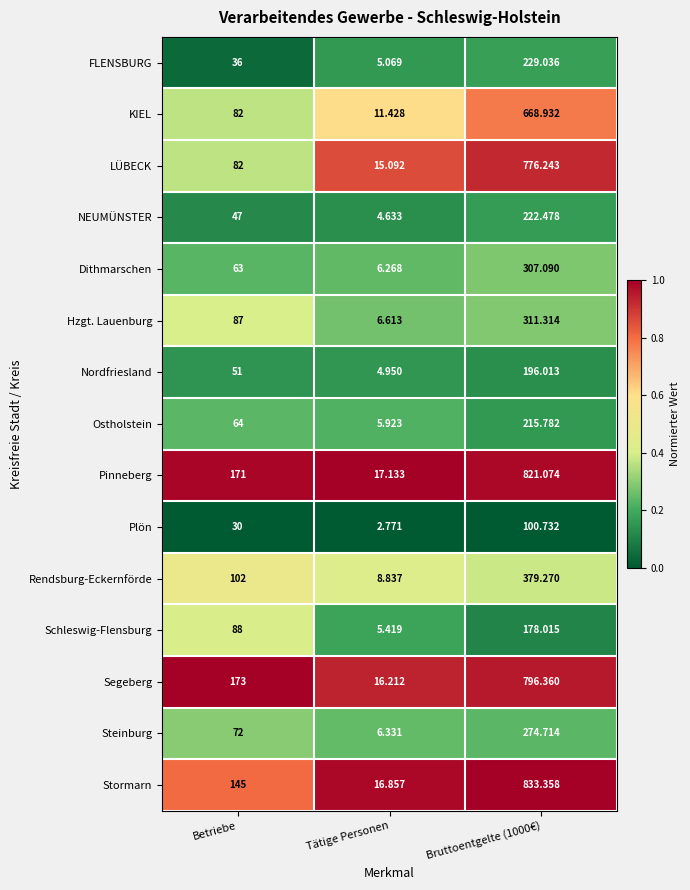

Which category has the lowest value in the Hzgt. Lauenburg series?

Tätige Personen